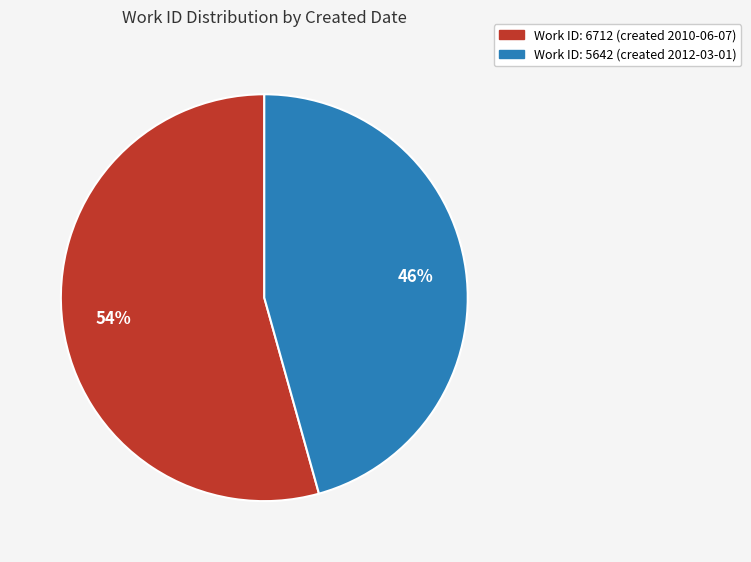

Does any single category account for the majority?

Yes